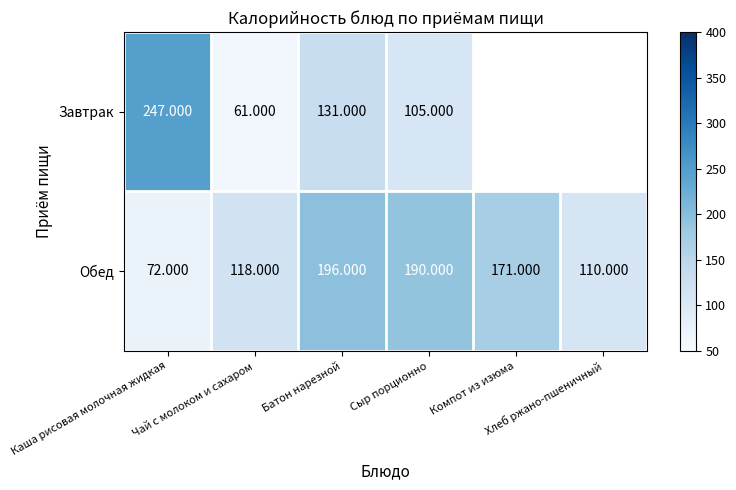

What is the sum of all Обед values?

857.0